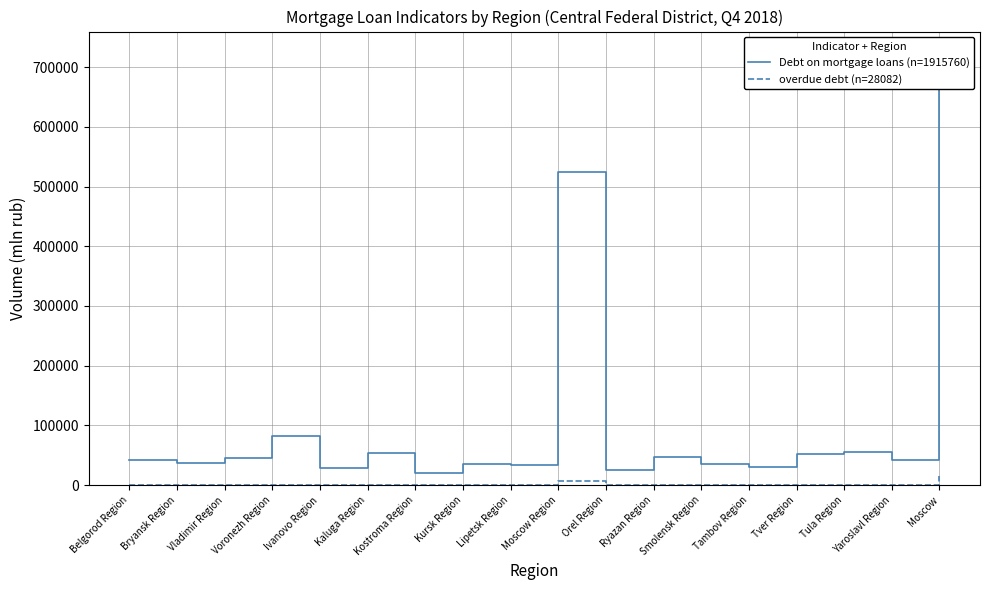

What is the greatest value displayed?

723401